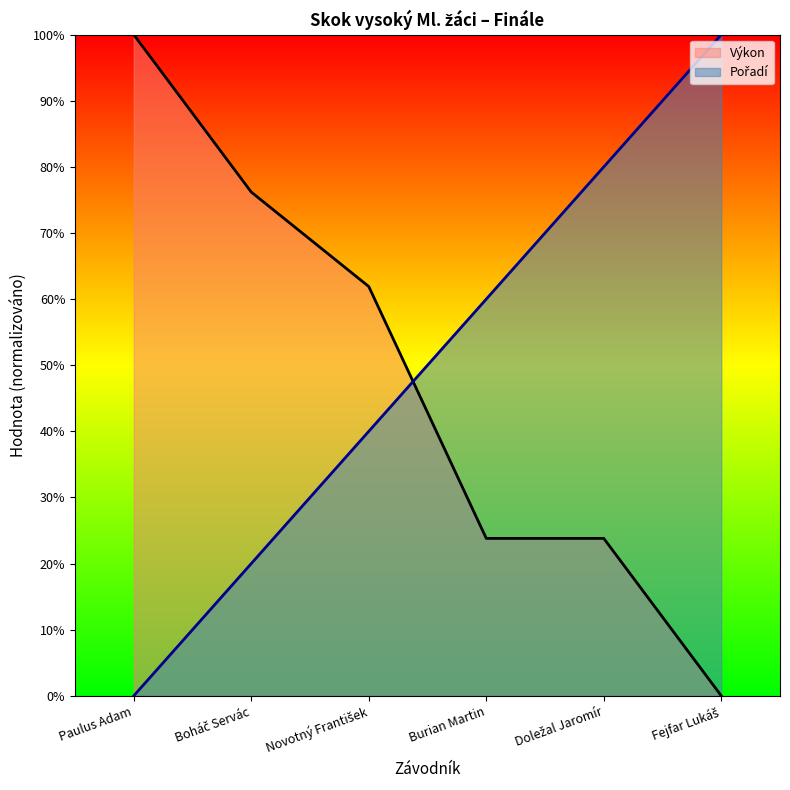

Reading left to right, what are all the values shown in this chart?

Pořadí: Paulus Adam=0.0	Boháč Servác=20.0	Novotný František=40.0	Burian Martin=60.0	Doležal Jaromír=80.0	Fejfar Lukáš=100.0
Výkon: Paulus Adam=100.0	Boháč Servác=76.2	Novotný František=61.9	Burian Martin=23.8	Doležal Jaromír=23.8	Fejfar Lukáš=0.0